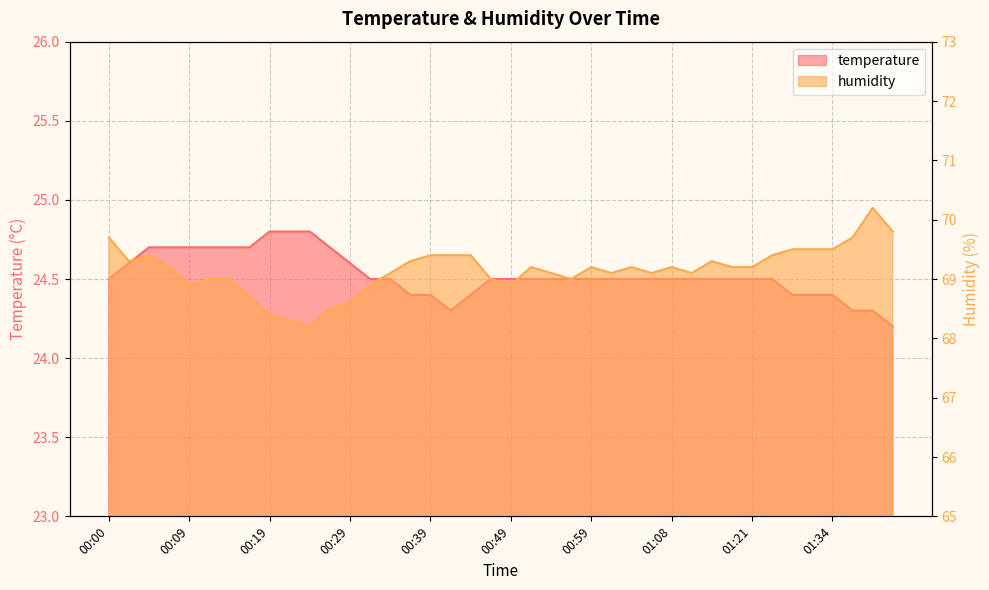

Does the chart have visible grid lines?

Yes